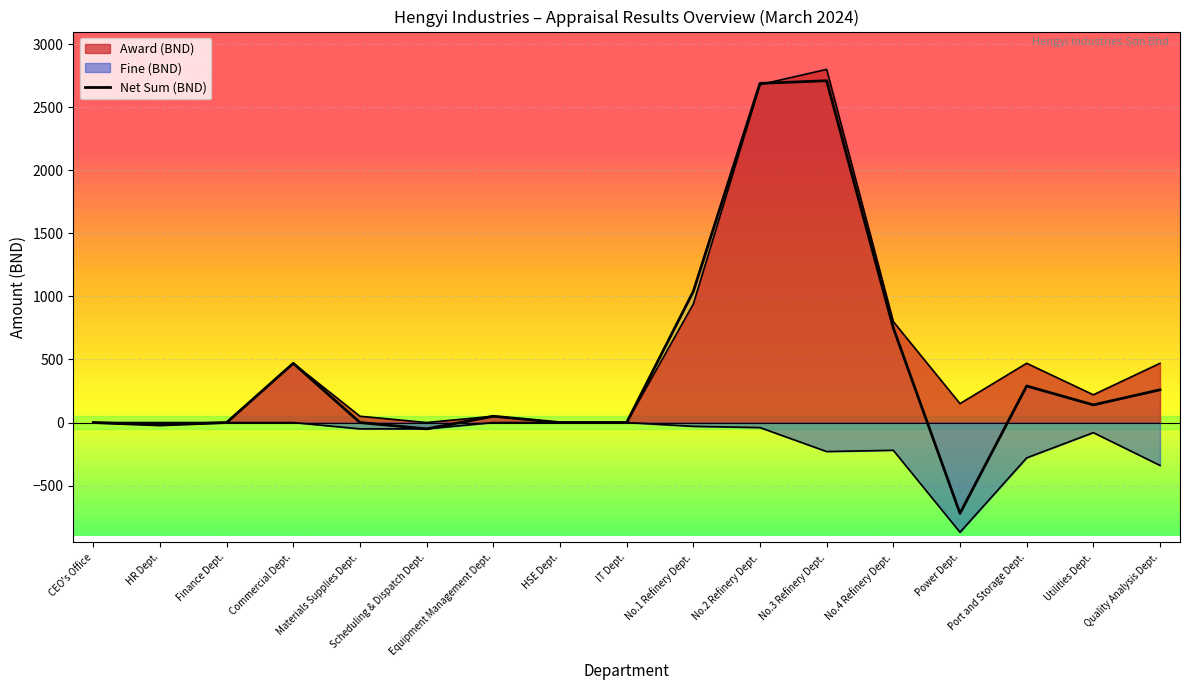

What is the difference between the maximum and minimum values in the award series?

2800.0